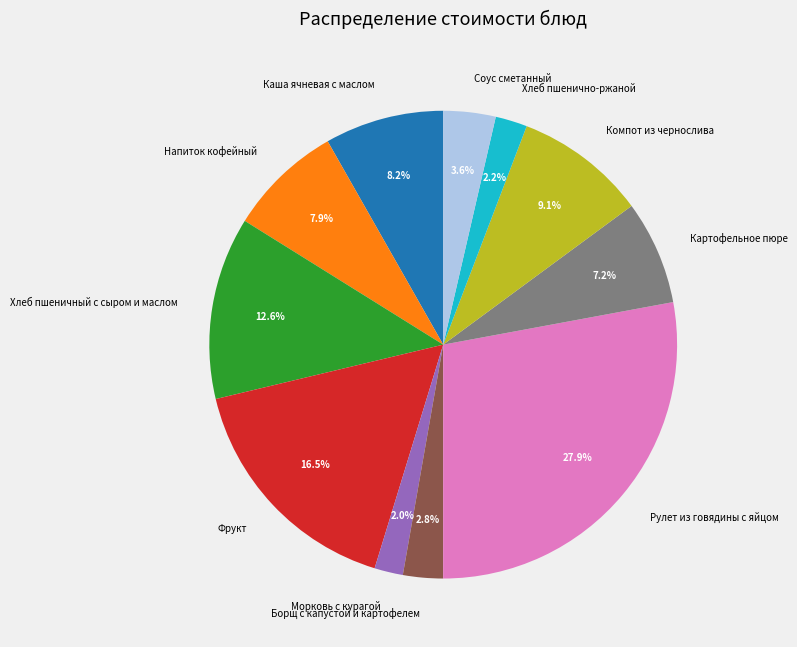

What is the largest slice in the pie chart?

Рулет из говядины с яйцом